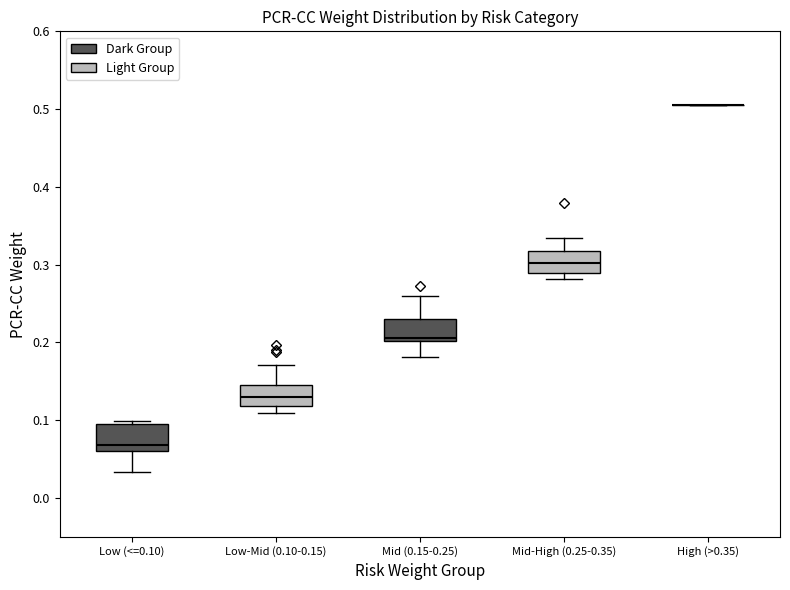

Reading left to right, transcribe this box plot: for each box, give where its median line is, the range the box spans, and where its two whiskers end, as read against the y-axis. The values are not printed on the chart, so give them approximately, as read against the axis.

Low (<=0.10): median 0.07, box 0.06 to 0.10, whiskers 0.03 to 0.10 (just above the box's upper edge)
Low-Mid (0.10-0.15): median 0.13, box 0.12 to 0.15, whiskers 0.11 to 0.17
Mid (0.15-0.25): median 0.21, box 0.20 to 0.23, whiskers 0.18 to 0.26
Mid-High (0.25-0.35): median 0.30, box 0.29 to 0.32, whiskers 0.28 to 0.33
High (>0.35): box collapsed to a line at 0.51, whiskers 0.51 to 0.51